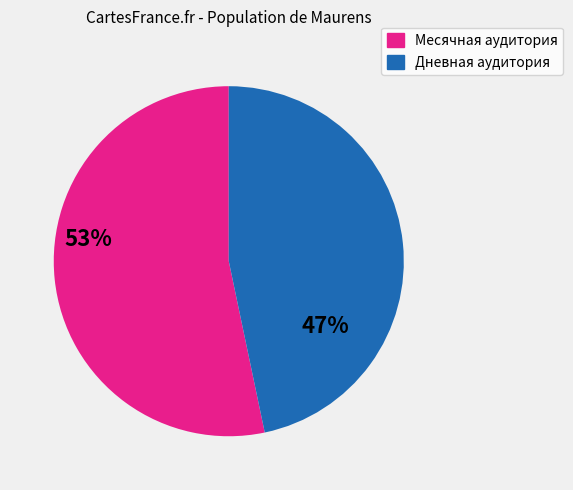

Does any single category account for the majority?

Yes